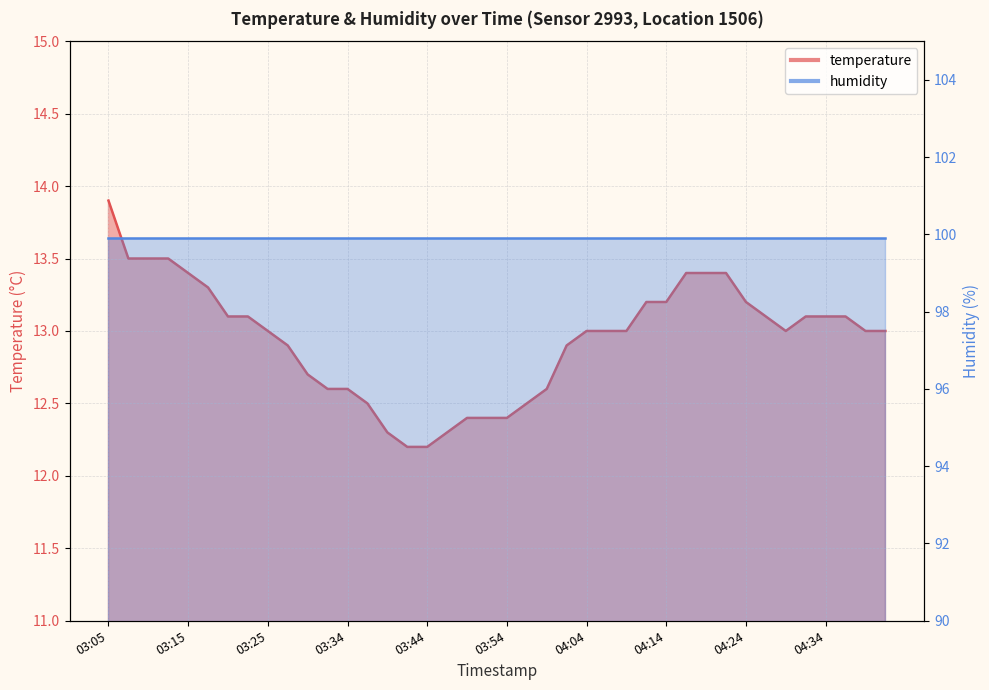

Rank the categories by value from lowest to highest.

03:42, 03:44, 03:39, 03:47, 03:49, 03:52, 03:54, 03:37, 03:57, 03:32, 03:34, 03:59, 03:30, 03:27, 04:02, 03:25, 04:04, 04:07, 04:09, 04:29, 04:39, 04:41, 03:20, 03:22, 04:26, 04:31, 04:34, 04:36, 04:12, 04:14, 04:24, 03:17, 03:15, 04:16, 04:19, 04:21, 03:07, 03:10, 03:12, 03:05